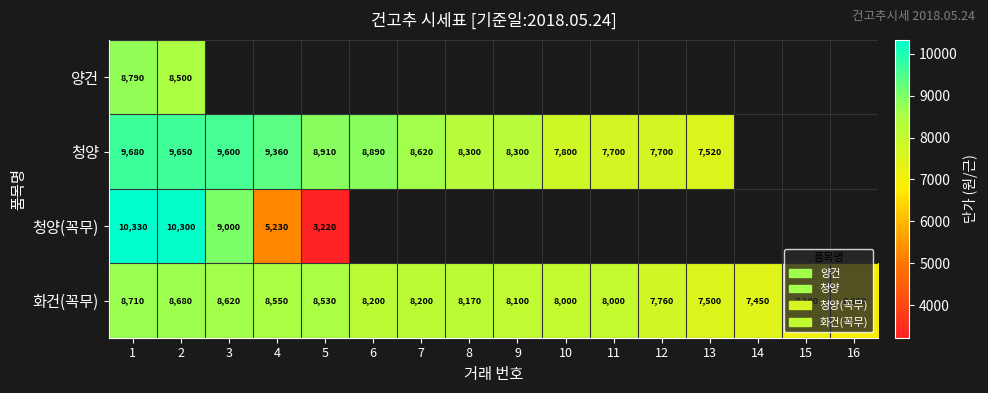

The 청양(꼭무) series shows 15599 at 1. True or false?

False